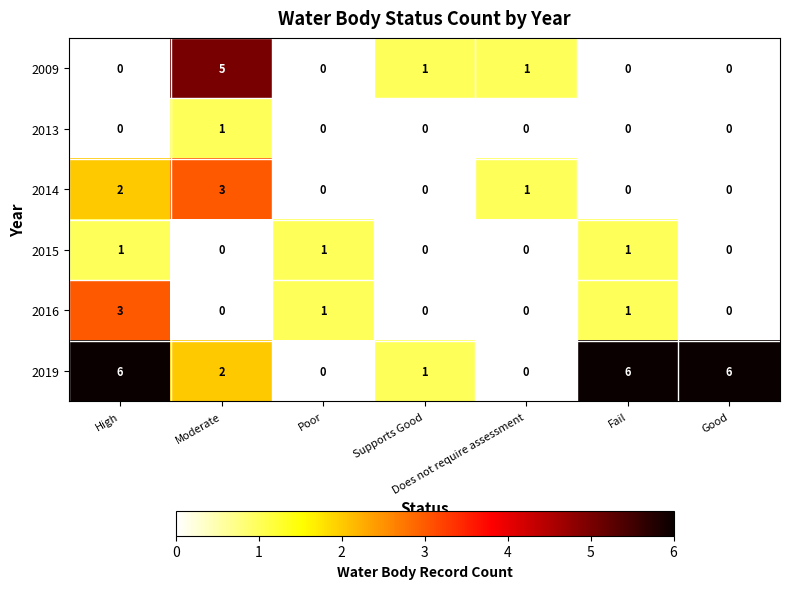

What is the greatest value displayed?

6